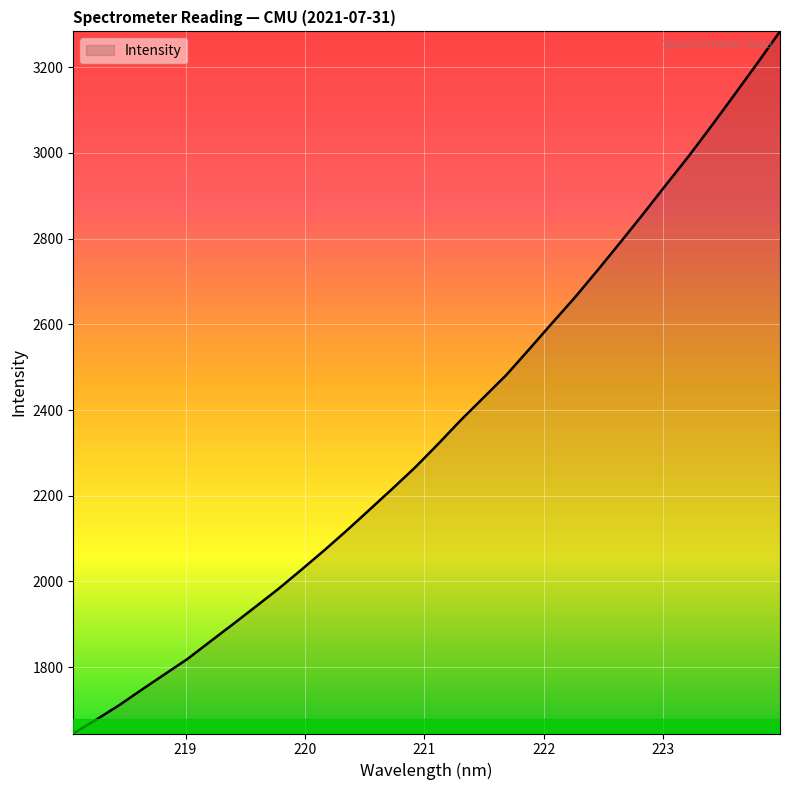

What is the difference between the maximum and minimum values?

1638.8